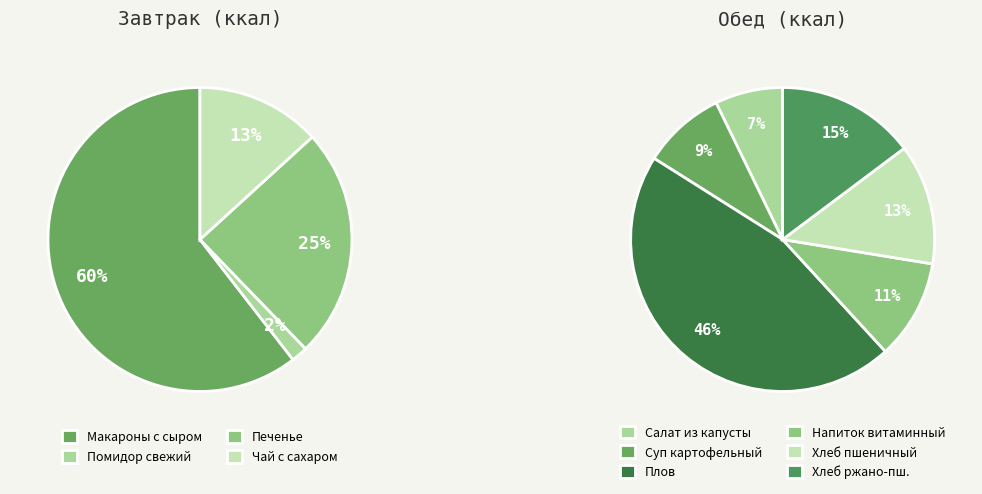

Which slice represents more than half of the pie?

Макароны отварные с сыром